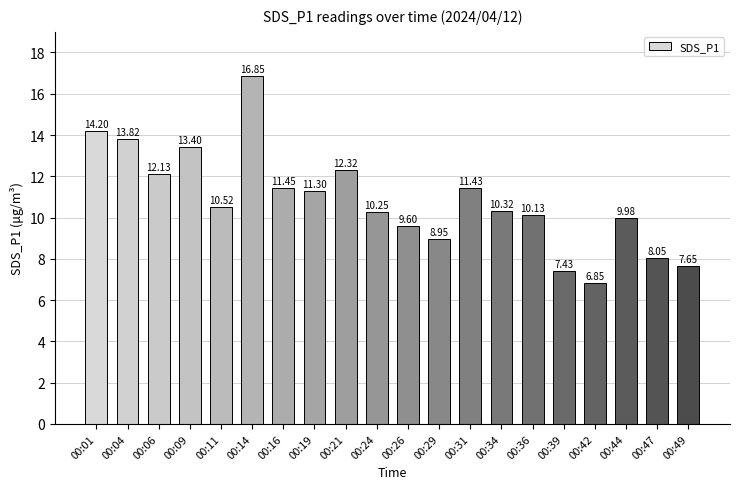

What is the average value?

10.8